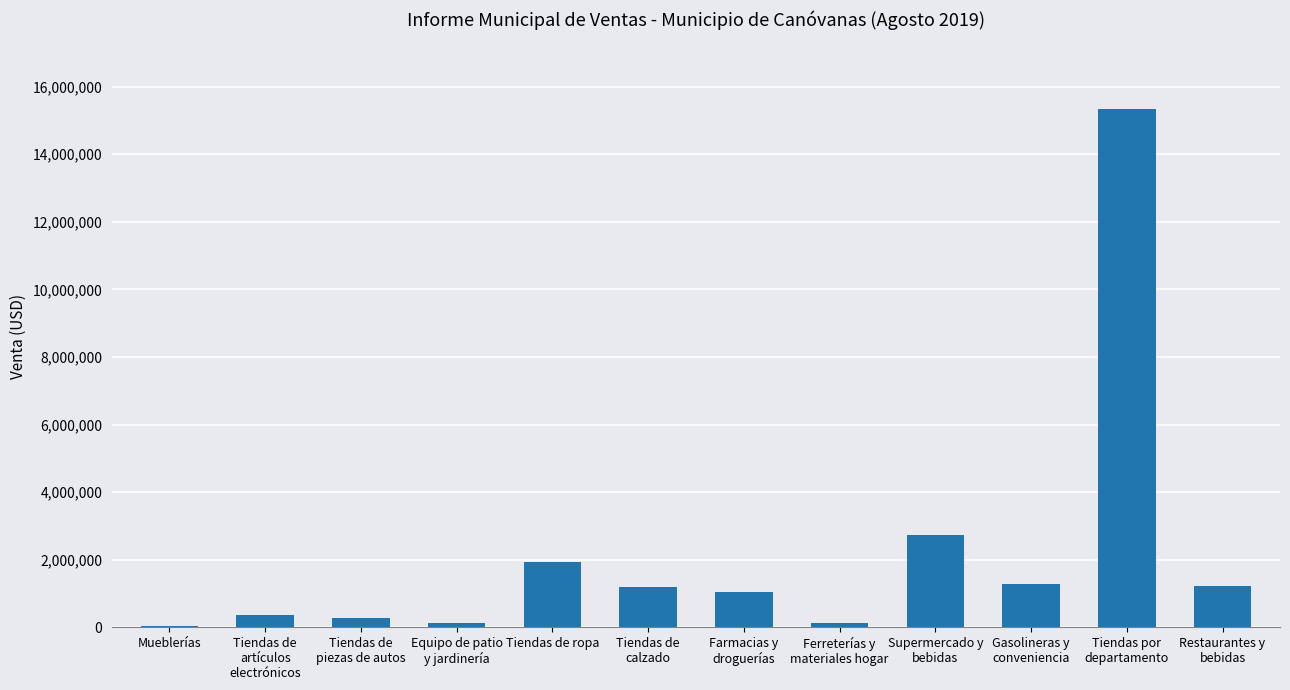

Which has a higher value, Ferreterías y
materiales hogar or Tiendas de
piezas de autos?

Tiendas de
piezas de autos